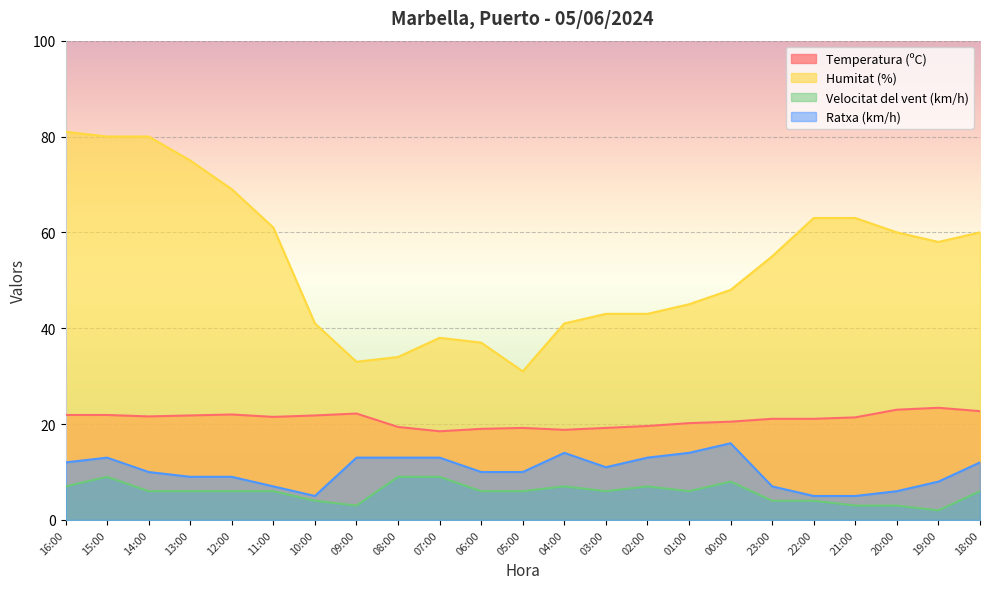

What is the total value across all series at 02:00?

82.6